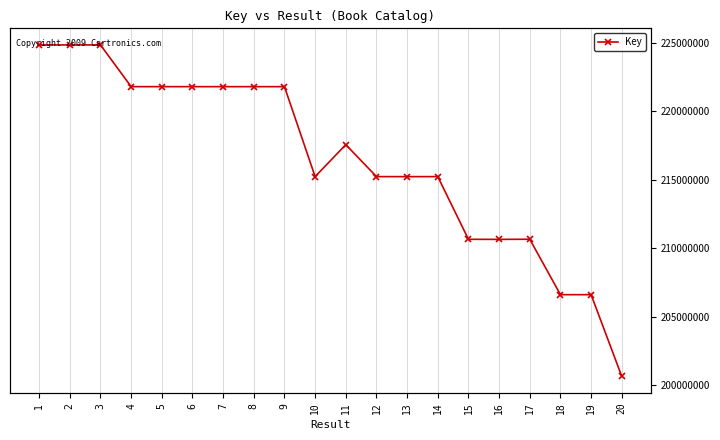

At which category does the chart reach its minimum across all series?

20